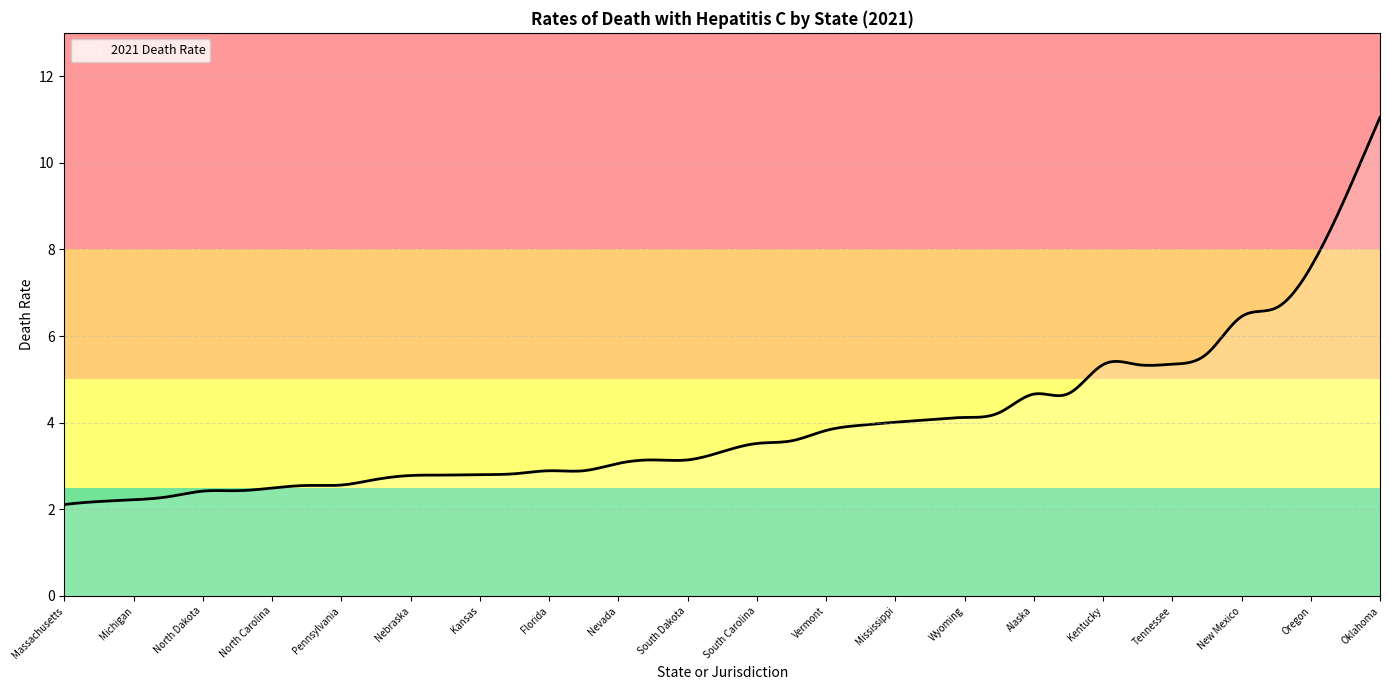

What is the greatest value displayed?

11.1